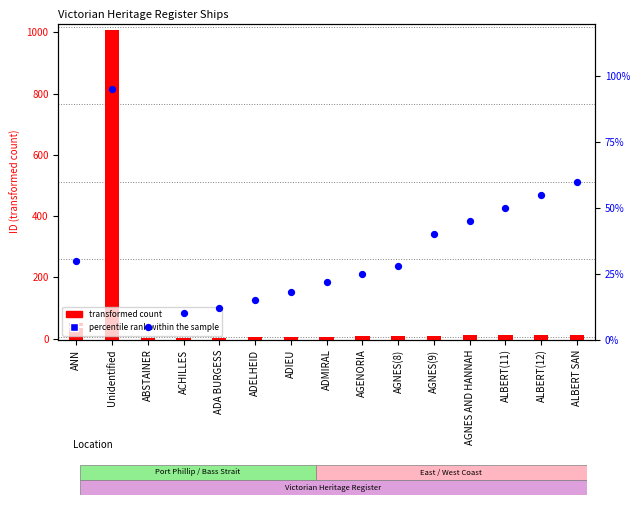

Which series contains the highest Y value?

transformed count